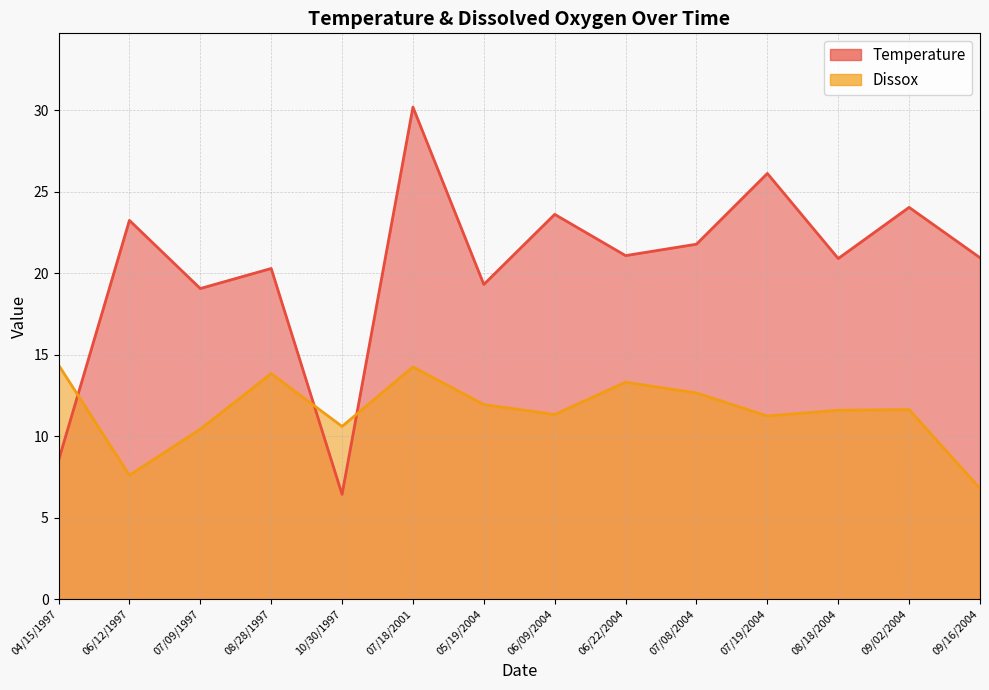

What is the difference between the maximum and minimum values in the Temperature series?

23.8